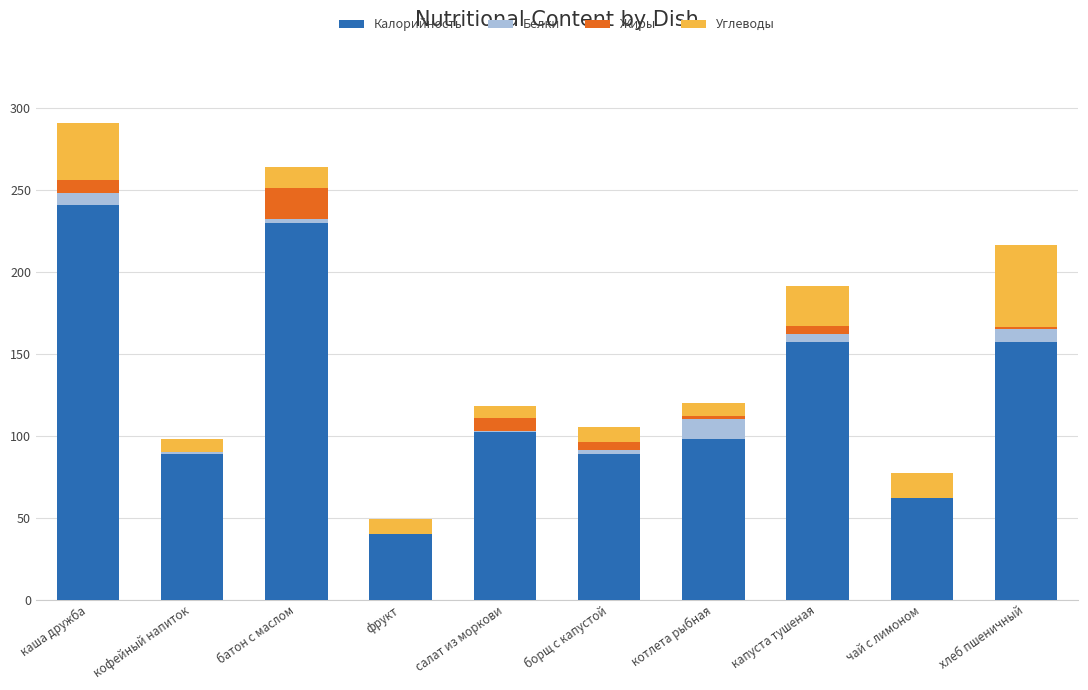

What are all the series names shown in the legend?

Калорийность, Белки, Жиры, Углеводы